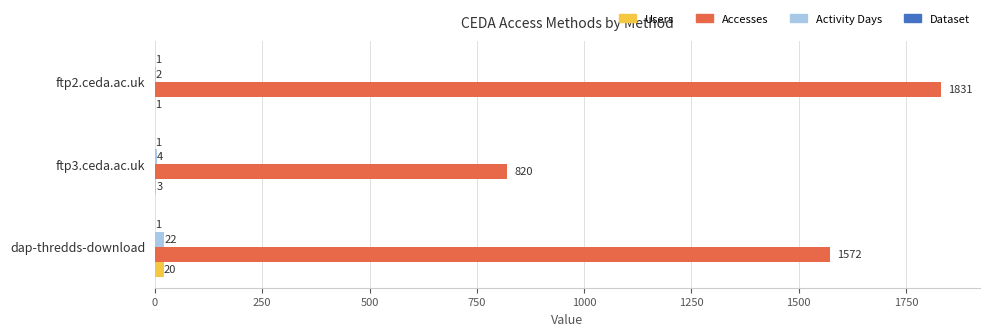

What is the highest value of the Accesses series?

1831